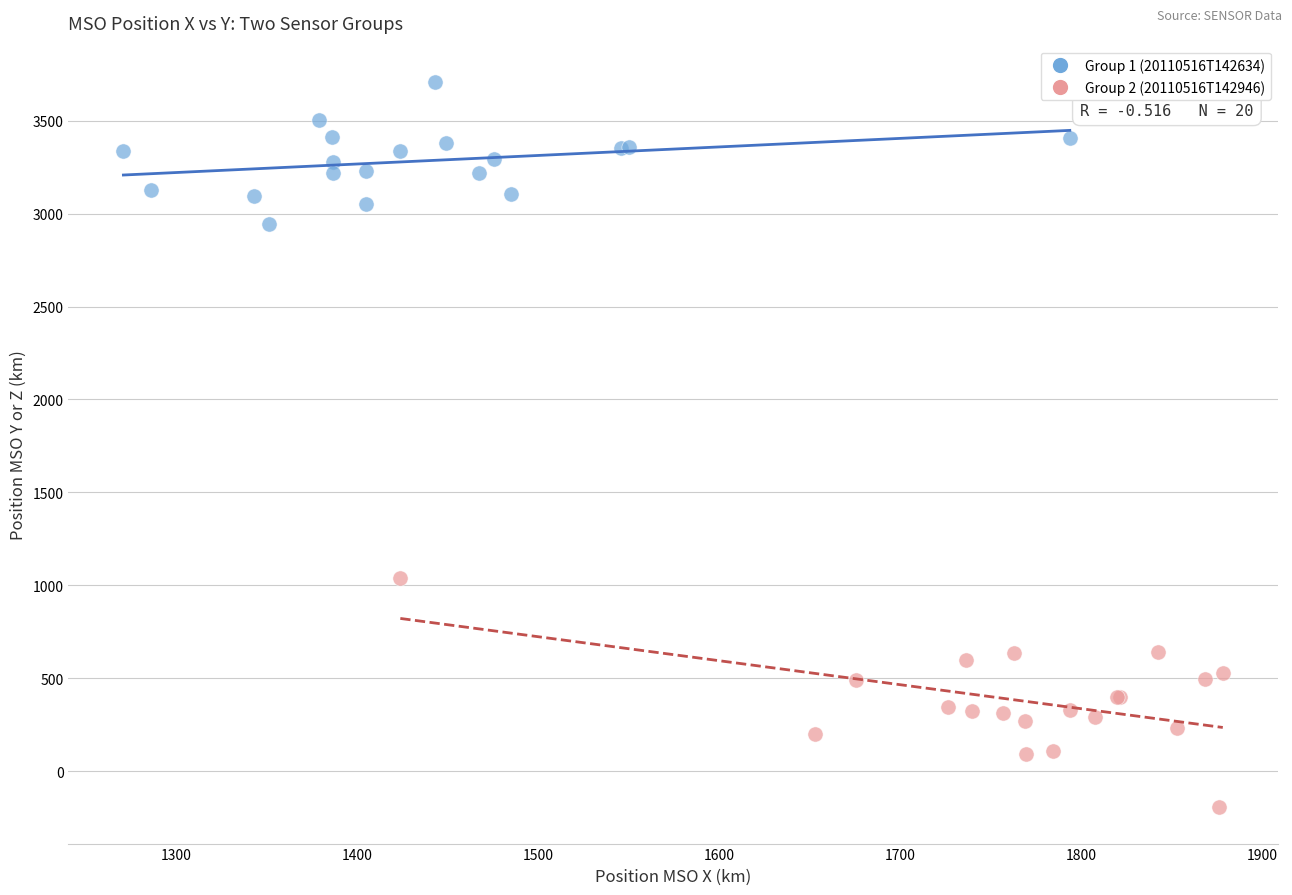

Which series has the widest spread of Y values?

Group 2 (20110516T142946)